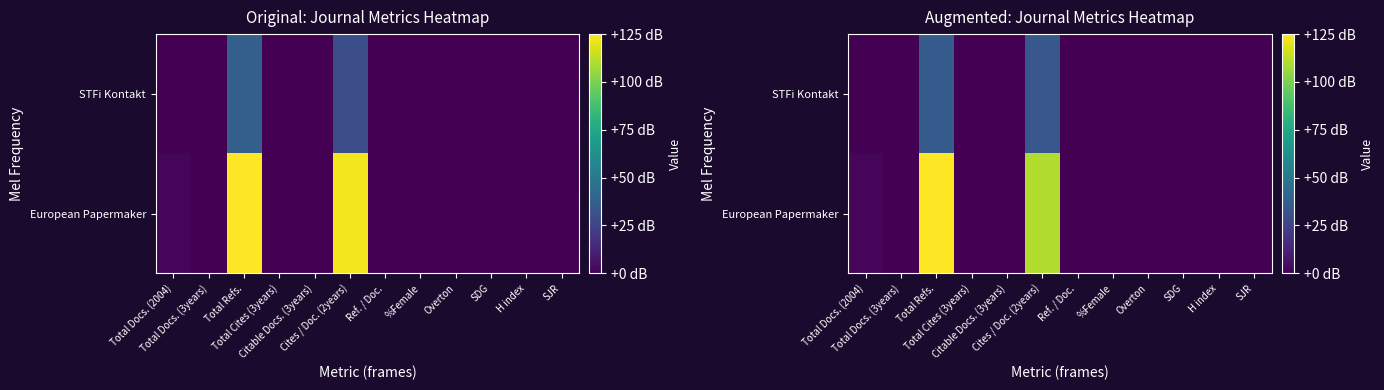

What is the difference between the maximum and minimum values in the STFi Kontakt series?

36.6